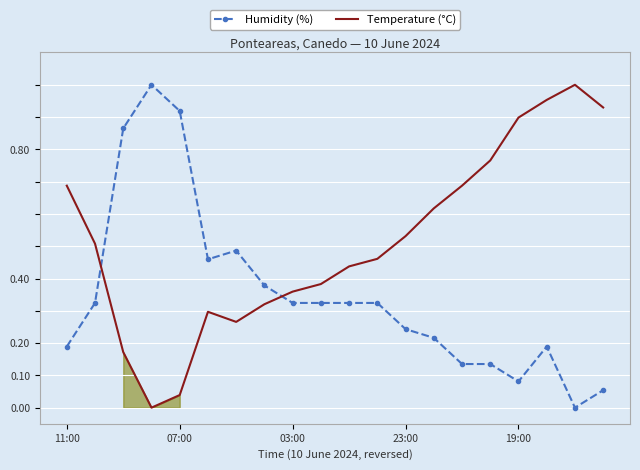

Which series ends up on top after the final intersection of Humidity (%) and Temperature (°C)?

Temperature (°C)